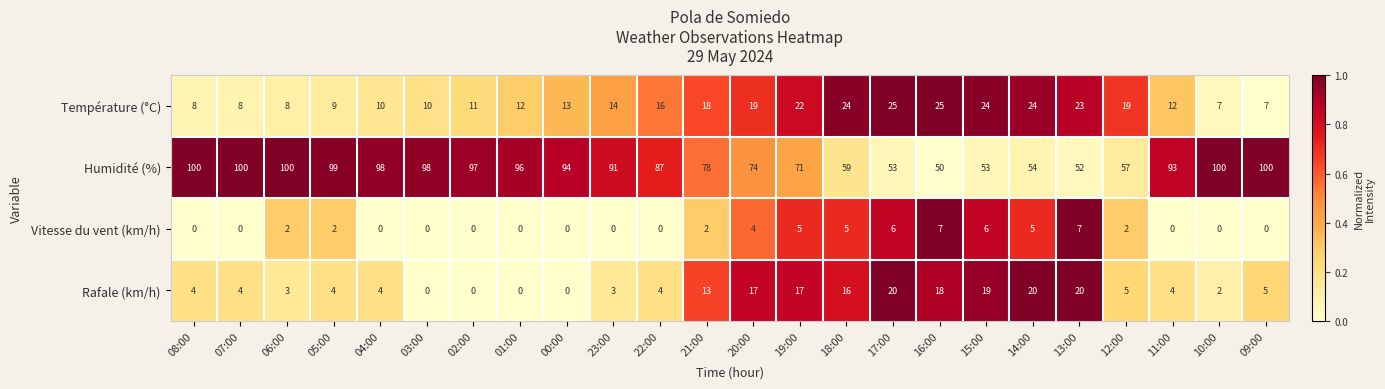

At how many categories does at least one series exceed 0?

24